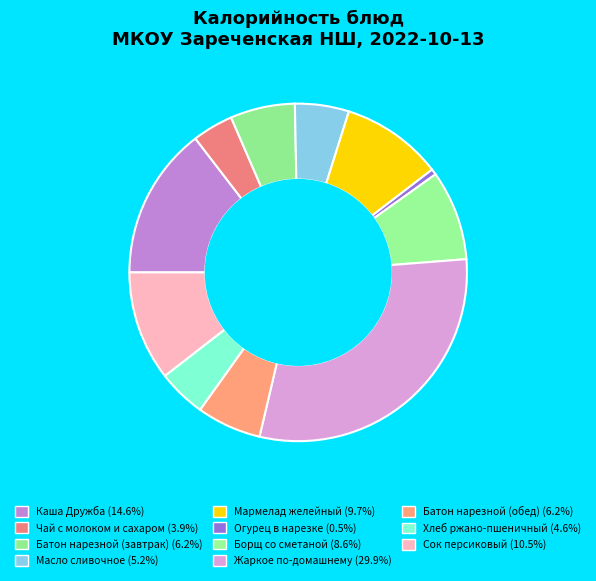

What is the smallest slice in the pie chart?

Огурец в нарезке